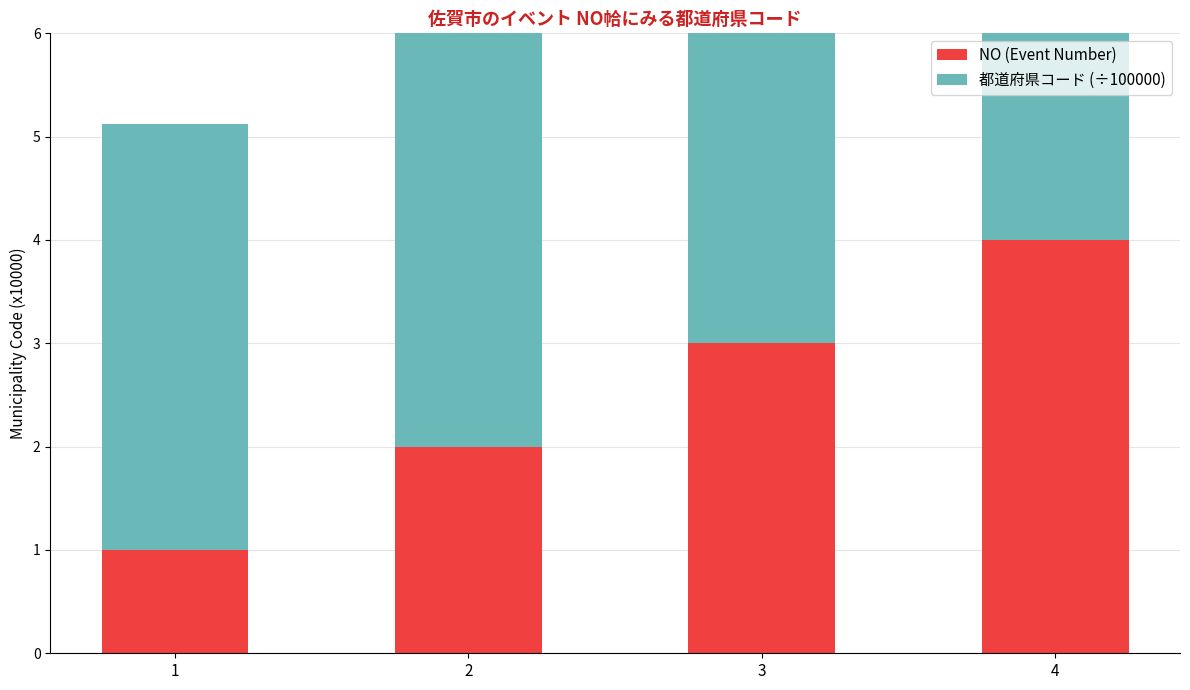

What is the approximate value of 都道府県コード (÷100000) at 3?

4.1